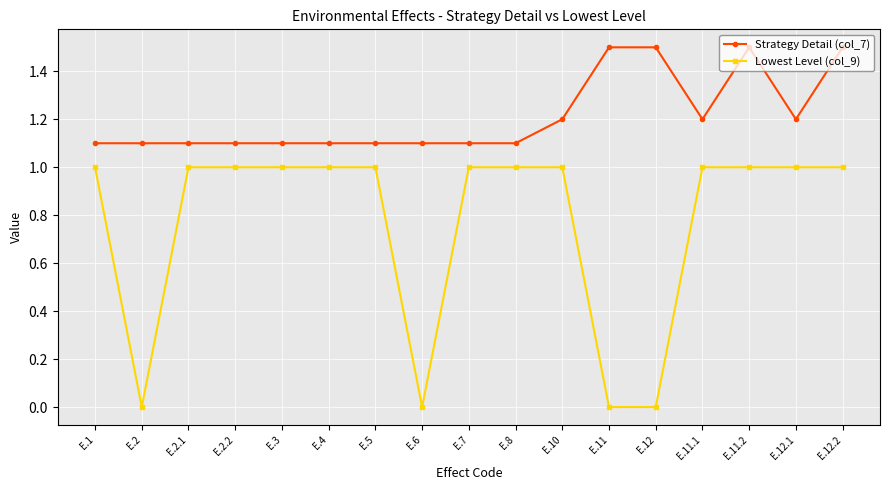

Is it true that Lowest Level (col_9) equals 1.4 at E.2.1?

False